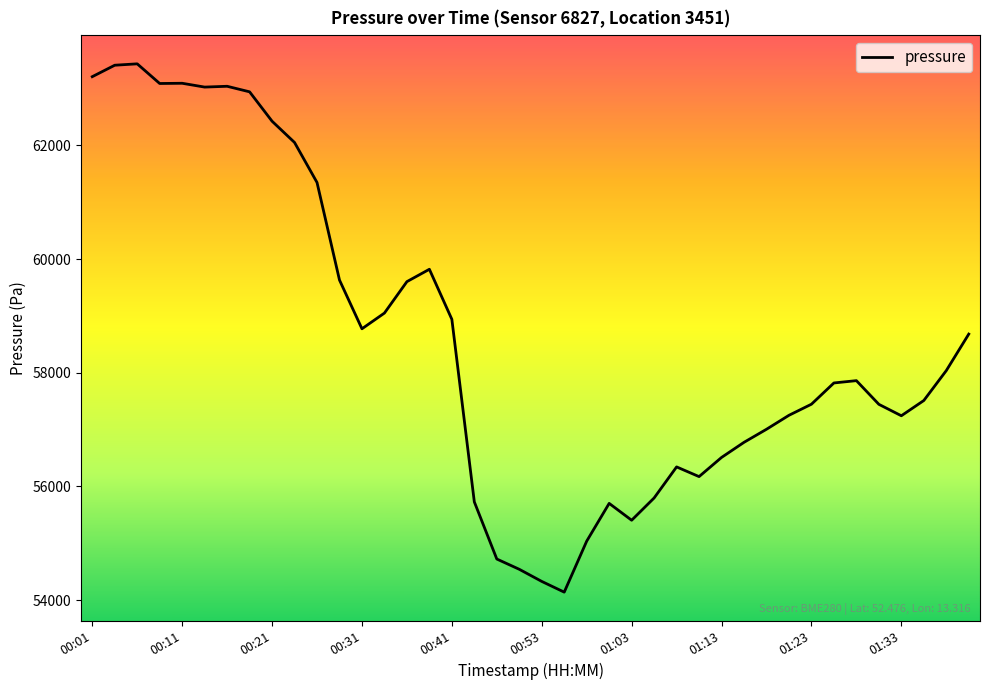

What is the greatest value displayed?

63436.6